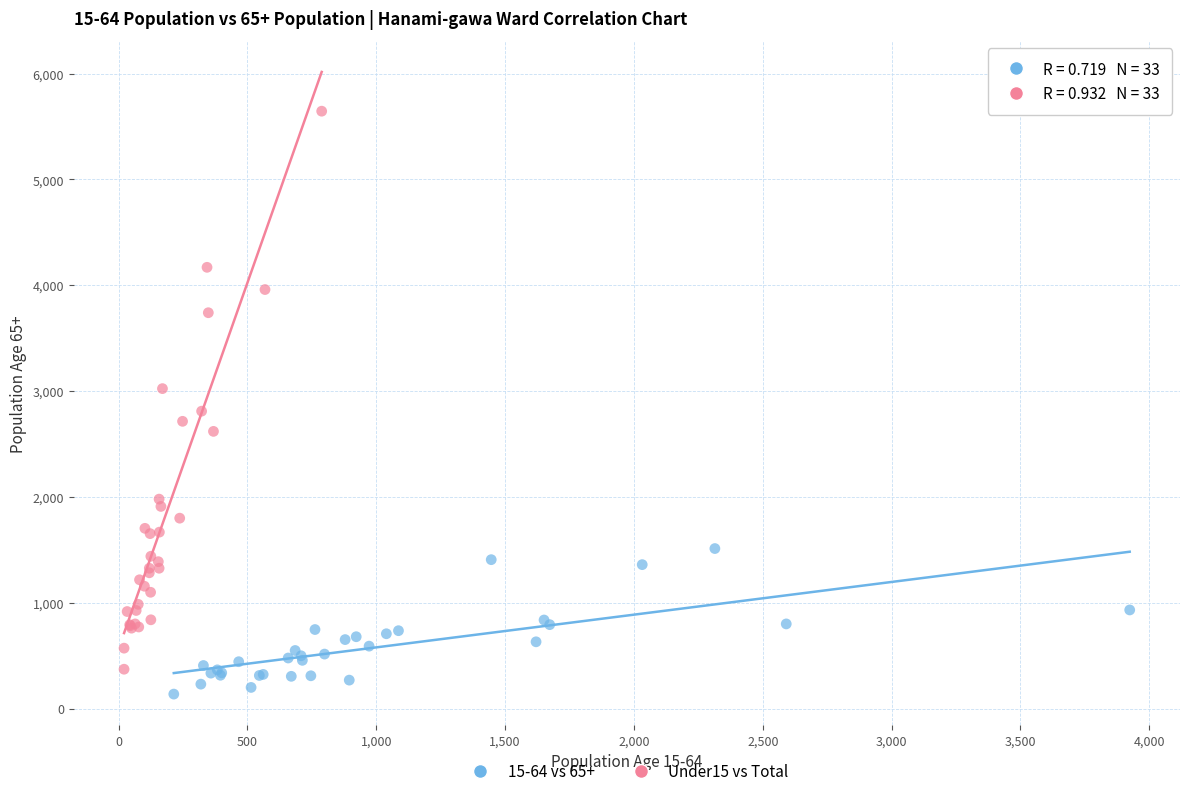

Which series reaches the minimum Y coordinate?

15-64 vs 65+